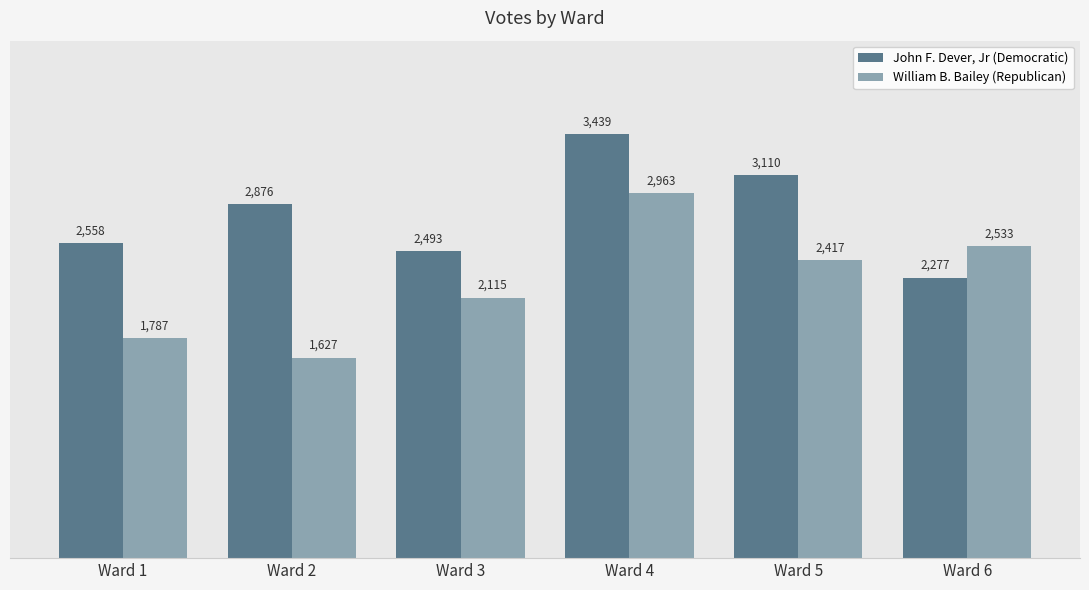

What is the smallest value displayed?

1627